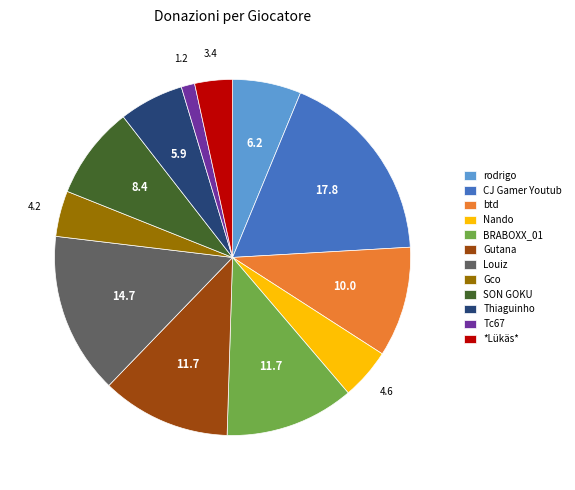

Does *Lükäs* represent more than half of the total?

No